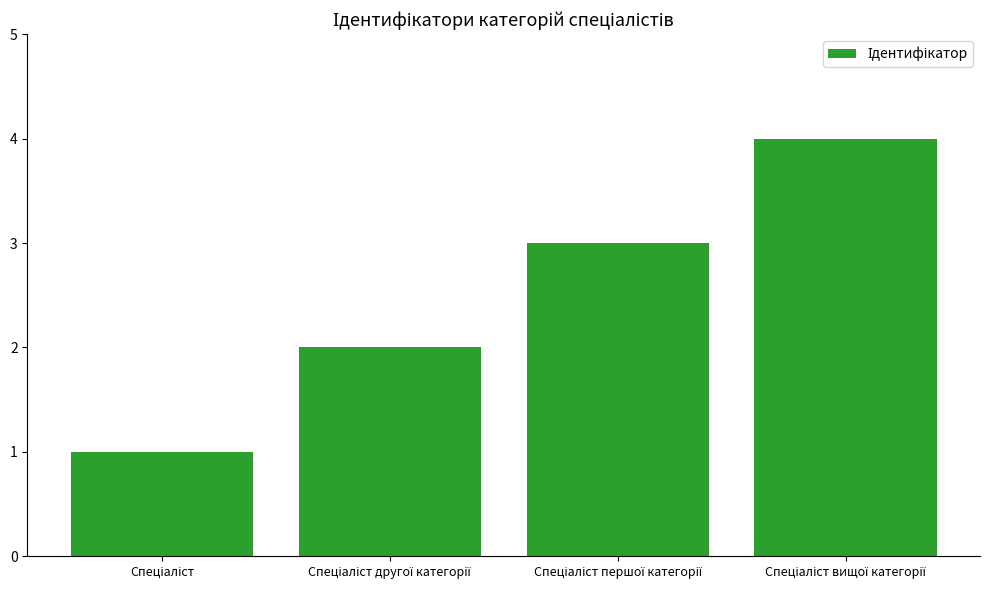

What is the maximum value shown in the chart?

4